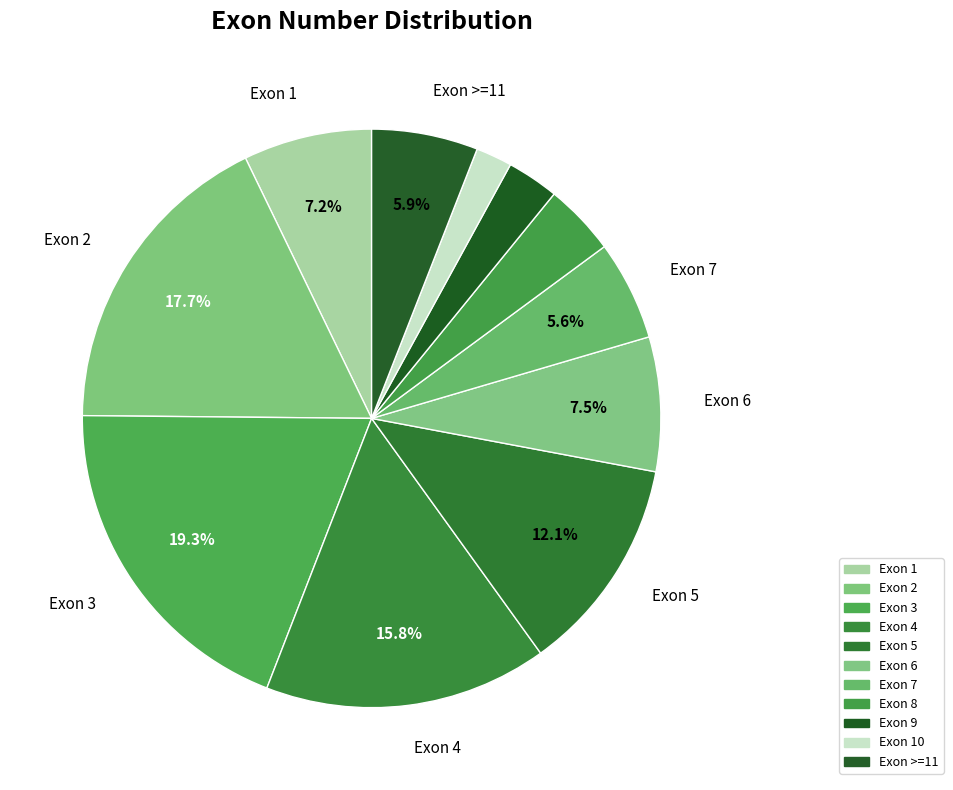

How many segments does this pie chart have?

11